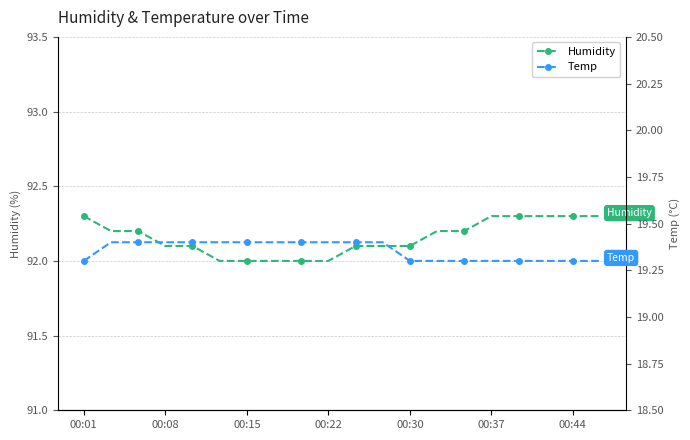

Reading left to right, what are all the values shown in this chart?

Humidity: 92.3	92.2	92.2	92.1	92.1	92.0	92.0	92.0	92.0	92.0	92.1	92.1	92.1	92.2	92.2	92.3	92.3	92.3	92.3	92.3
Temp: 19.3	19.4	19.4	19.4	19.4	19.4	19.4	19.4	19.4	19.4	19.4	19.4	19.3	19.3	19.3	19.3	19.3	19.3	19.3	19.3